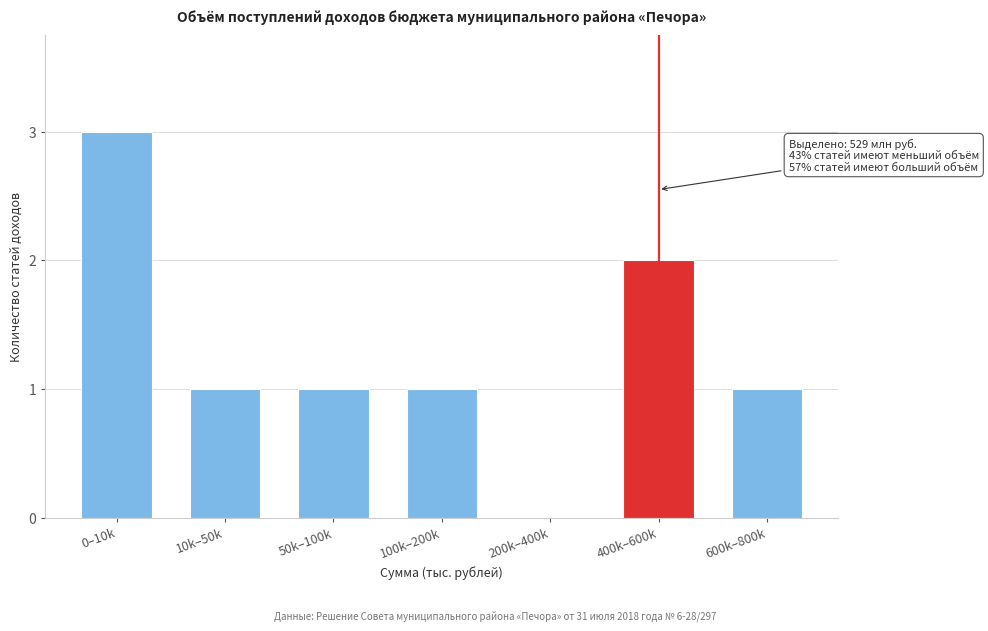

Reading right to left, what are all the values shown in this chart?

600k–800k=1	400k–600k=2	200k–400k=0	100k–200k=1	50k–100k=1	10k–50k=1	0–10k=3